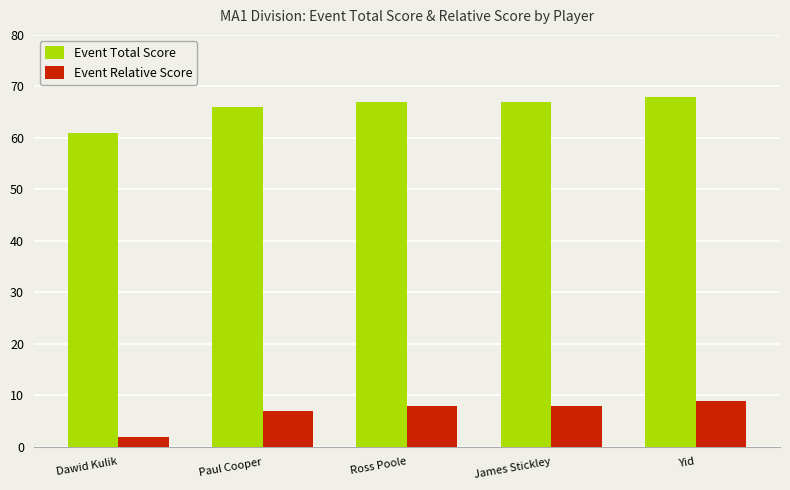

What is the sum of the Event Total Score values at James Stickley and Ross Poole?

134